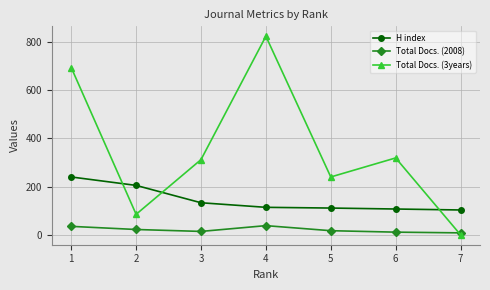

List the series in order of their overall mean, lowest first.

Total Docs. (2008), H index, Total Docs. (3years)